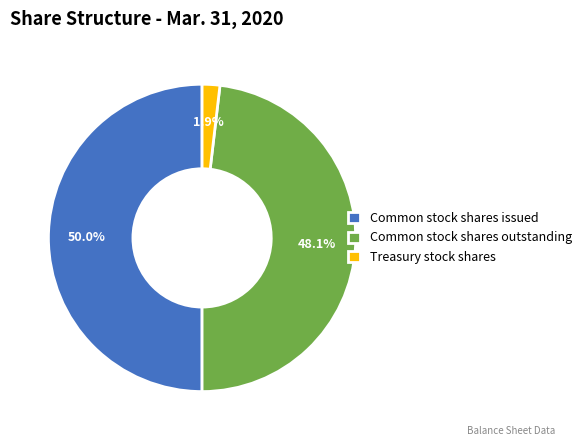

To the nearest percent, what percentage of the pie is Common stock shares outstanding?

48%